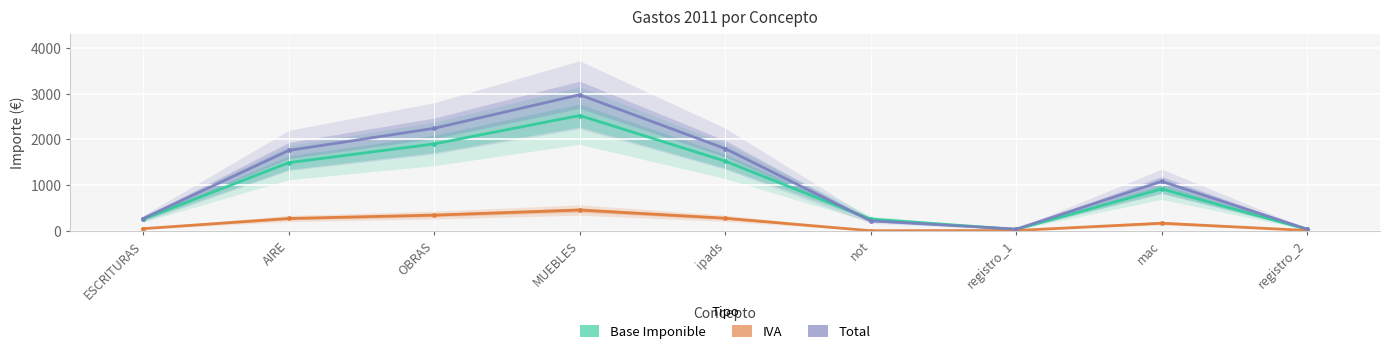

True or false: Base Imponible has more than 1 points higher than both neighbors.

True